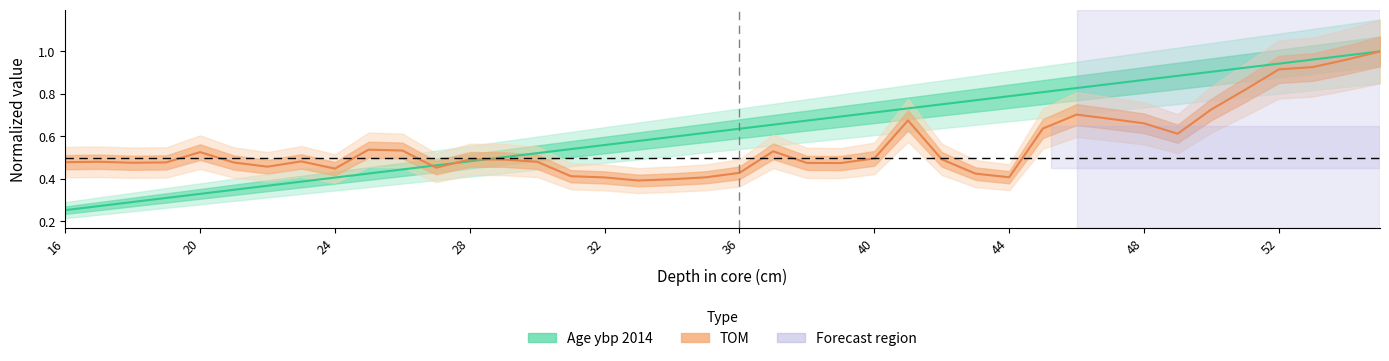

Reading left to right, extract all data points from this chart.

depth: 0.3	0.3	0.3	0.3	0.3	0.3	0.4	0.4	0.4	0.4	0.4	0.5	0.5	0.5	0.5	0.5	0.6	0.6	0.6	0.6	0.6	0.7	0.7	0.7	0.7	0.7	0.8	0.8	0.8	0.8	0.8	0.8	0.9	0.9	0.9	0.9	0.9	1.0	1.0	1.0
TOM: 0.5	0.5	0.5	0.5	0.5	0.5	0.5	0.5	0.4	0.5	0.5	0.5	0.5	0.5	0.5	0.4	0.4	0.4	0.4	0.4	0.4	0.5	0.5	0.5	0.5	0.7	0.5	0.4	0.4	0.6	0.7	0.7	0.7	0.6	0.7	0.8	0.9	0.9	1.0	1.0